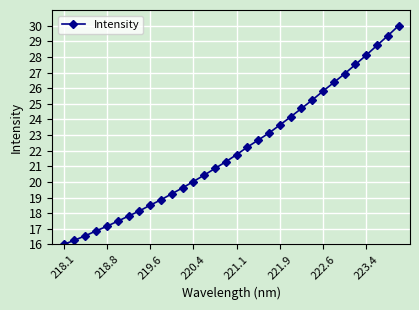

What is the average value?

22.0